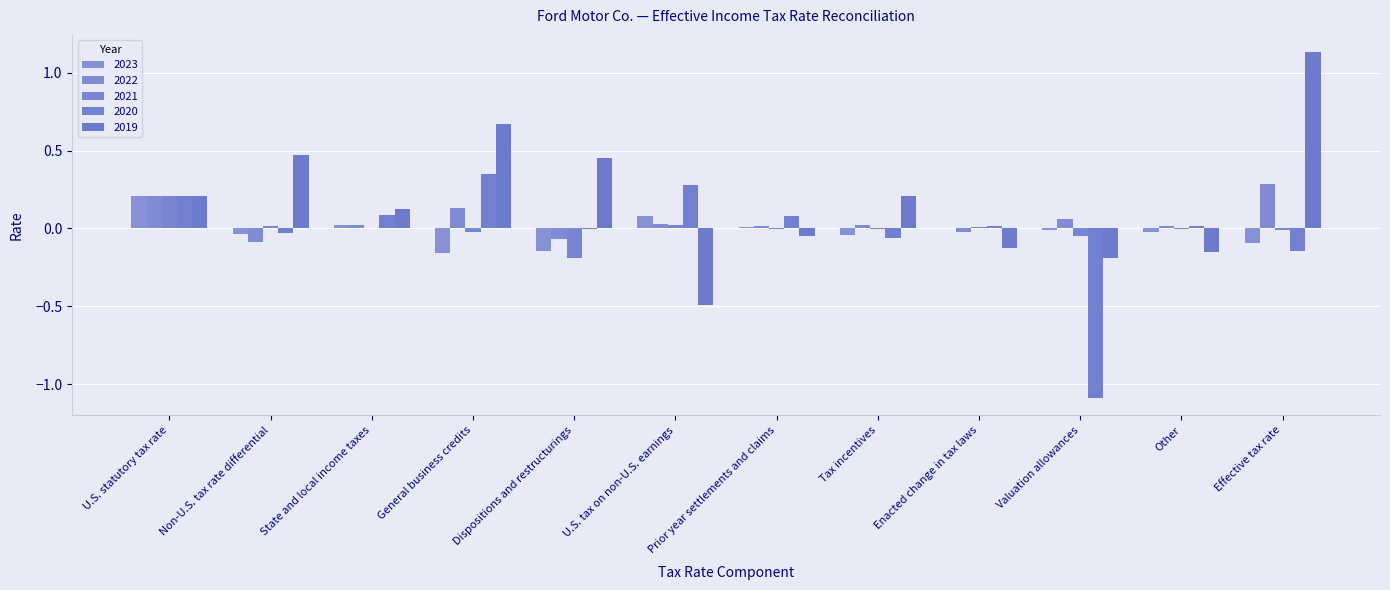

Does the chart contain stacked bars?

No